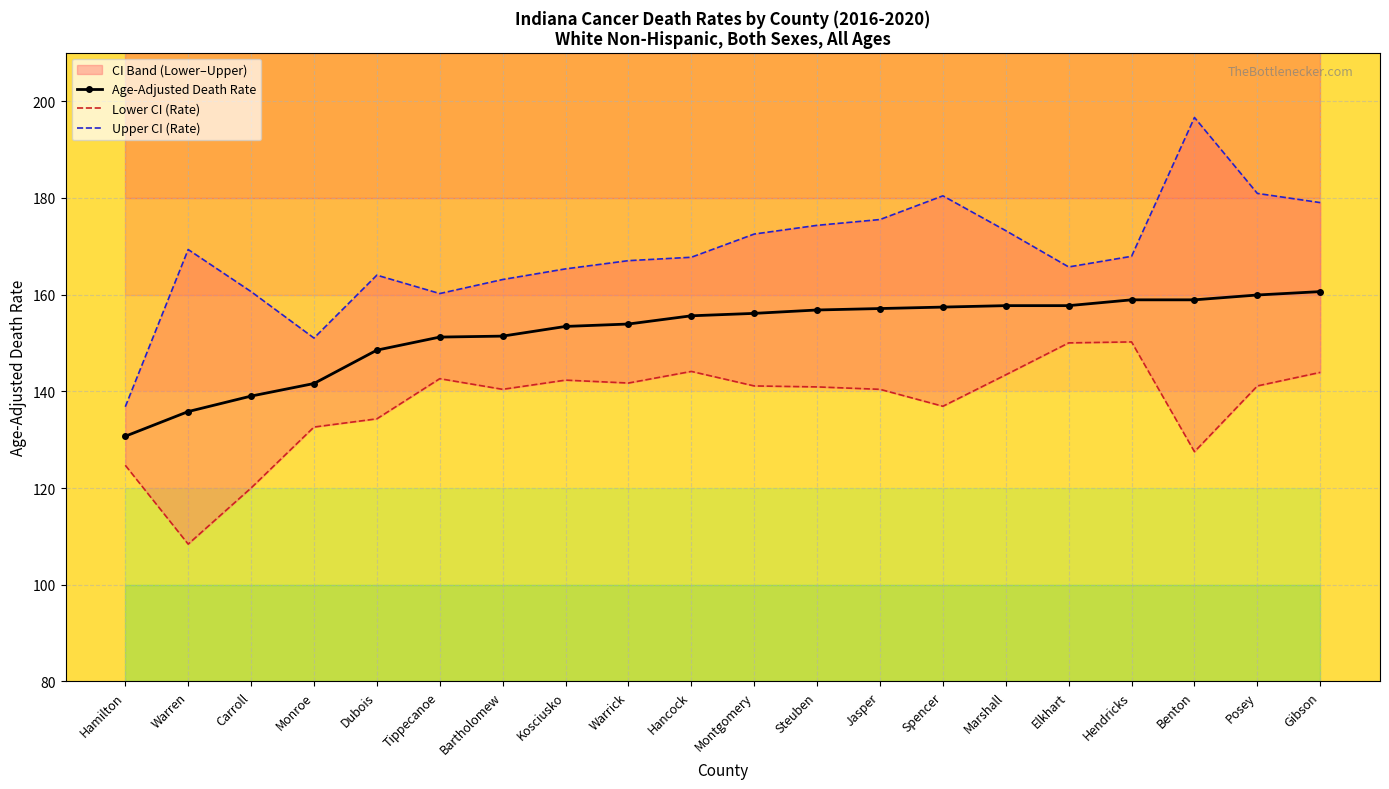

What is the label of the 13th point from the left?

Jasper